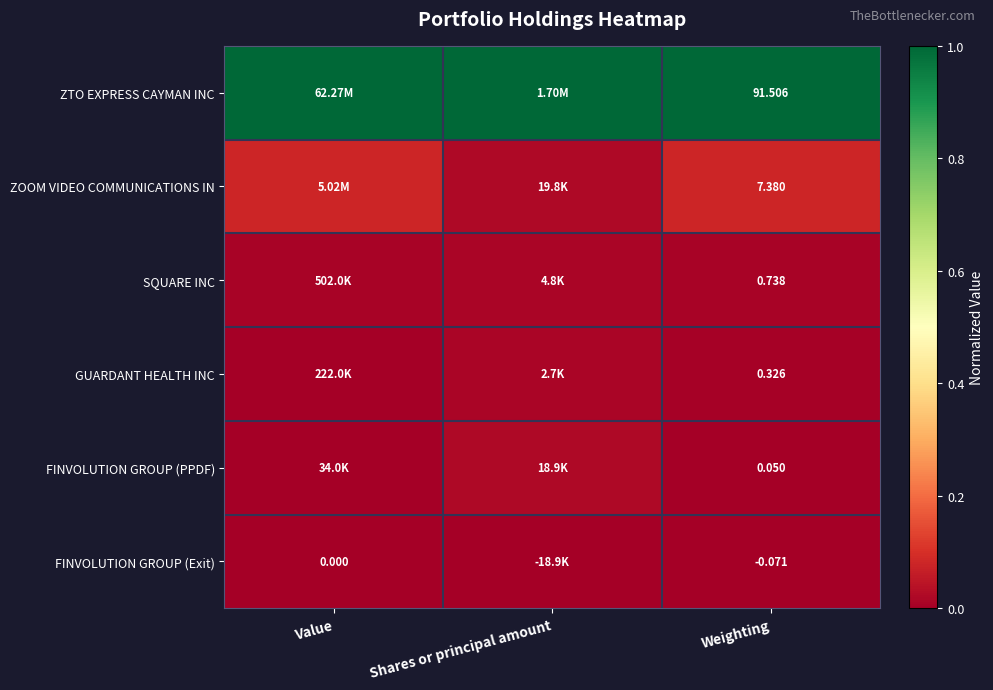

Rank the series at Weighting from highest to lowest value.

ZTO EXPRESS CAYMAN INC, ZOOM VIDEO COMMUNICATIONS IN, SQUARE INC, GUARDANT HEALTH INC, FINVOLUTION GROUP (PPDF), FINVOLUTION GROUP (Exit)